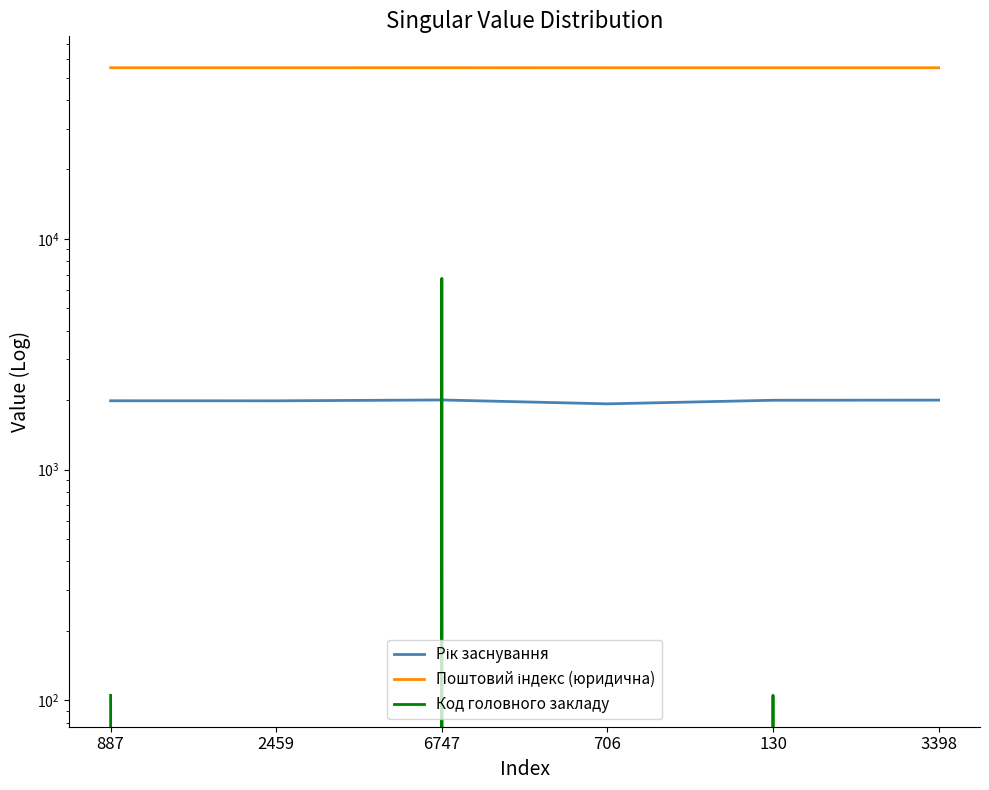

At which category does the chart reach its minimum across all series?

2459